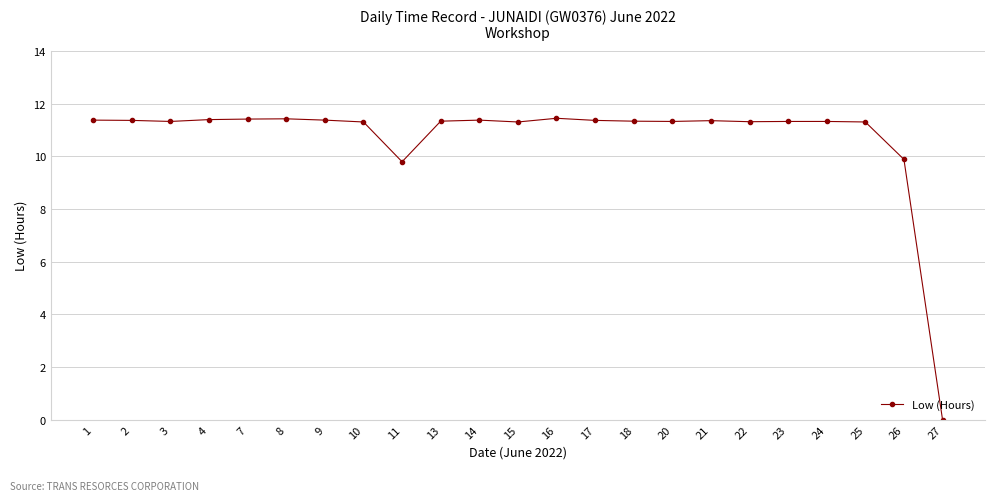

Which has a higher value, 11 or 9?

9